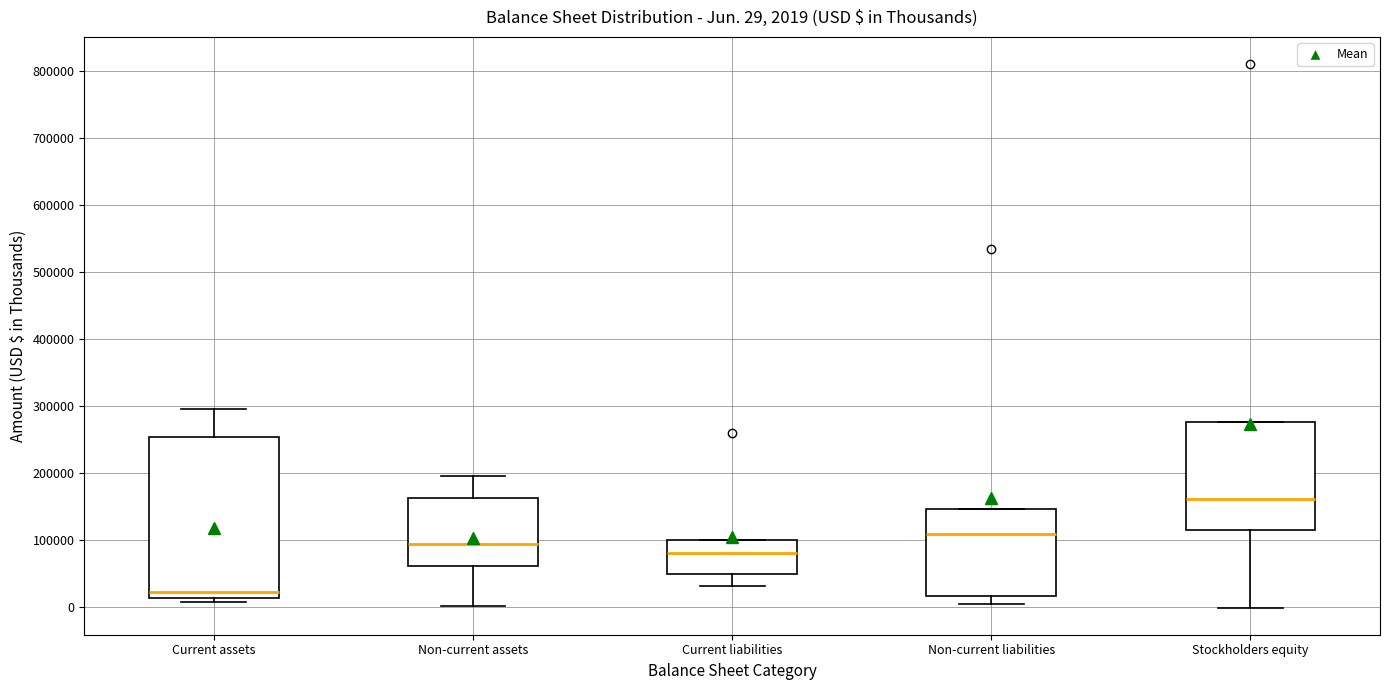

Comparing the boxes themselves (not the whiskers), which one is the tallest?

Current assets